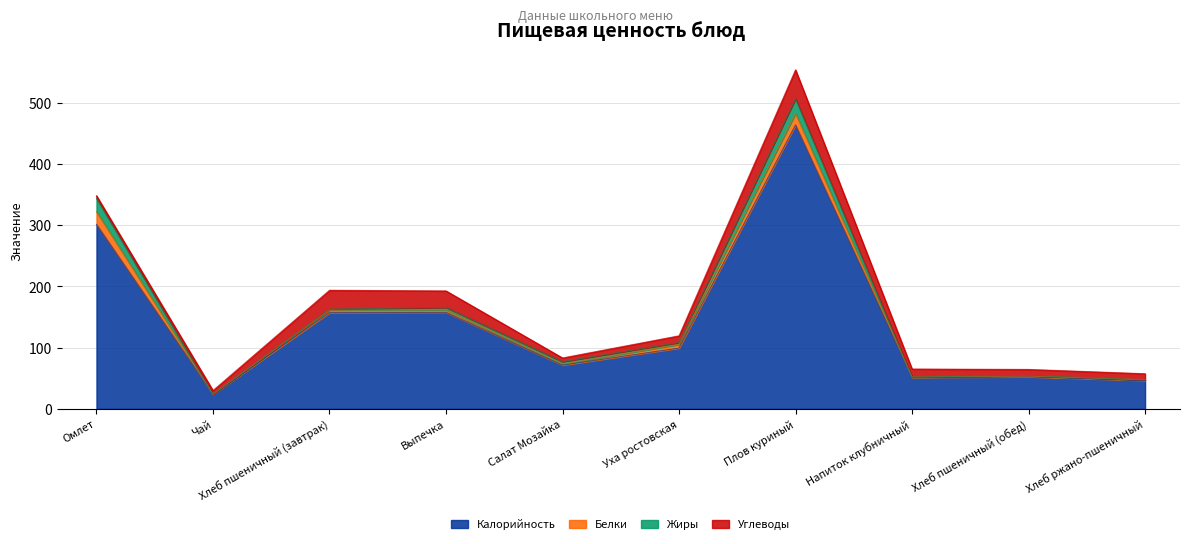

At which category does Белки reach its first local peak?

Плов куриный